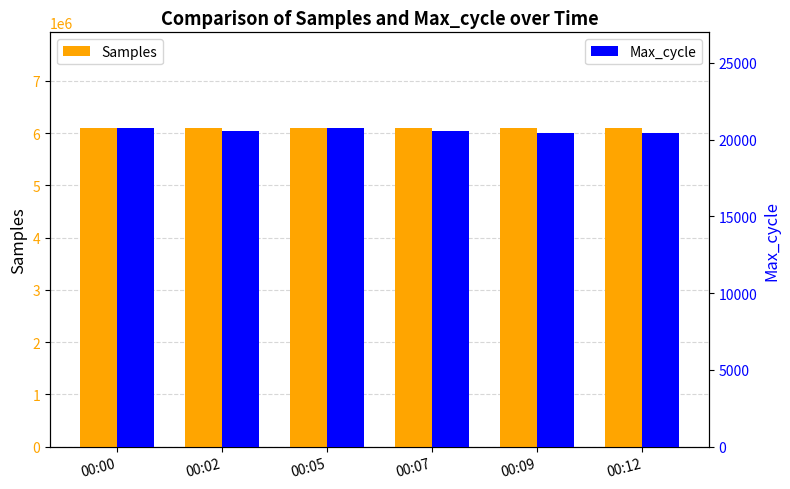

What is the approximate value of Max_cycle at 00:00?

20735